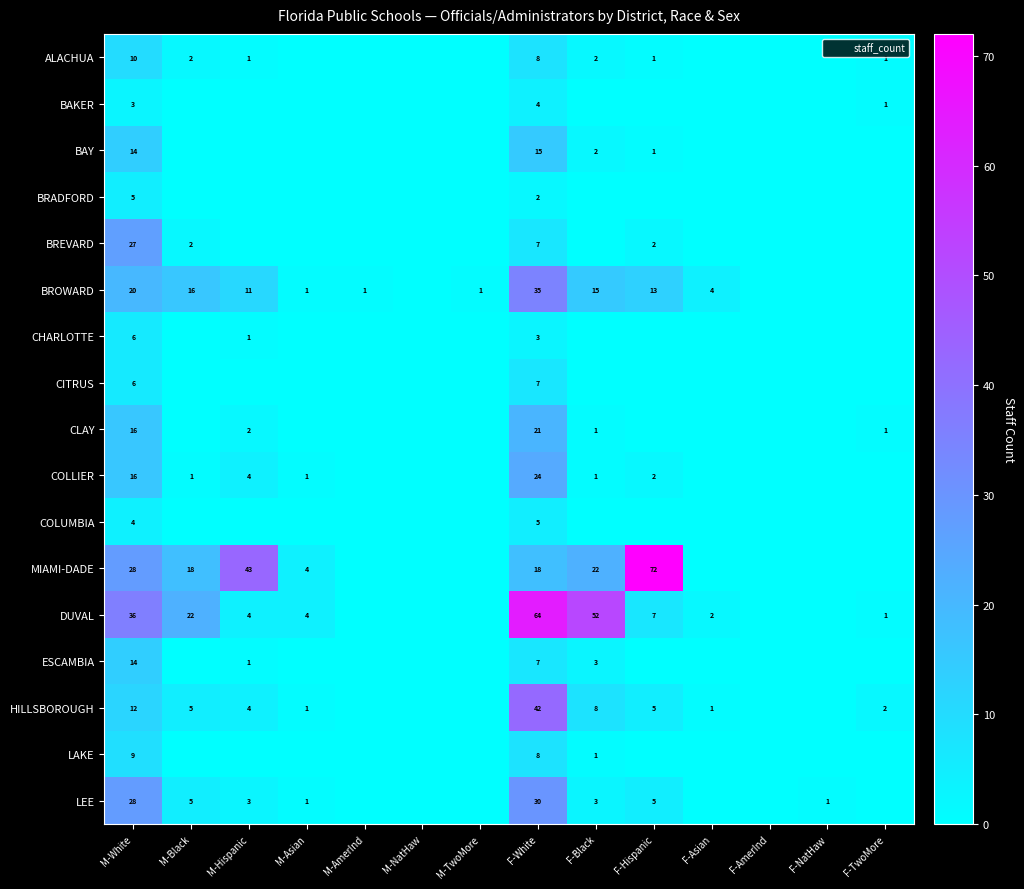

True or false: CLAY has a value of 21 at M-White.

False